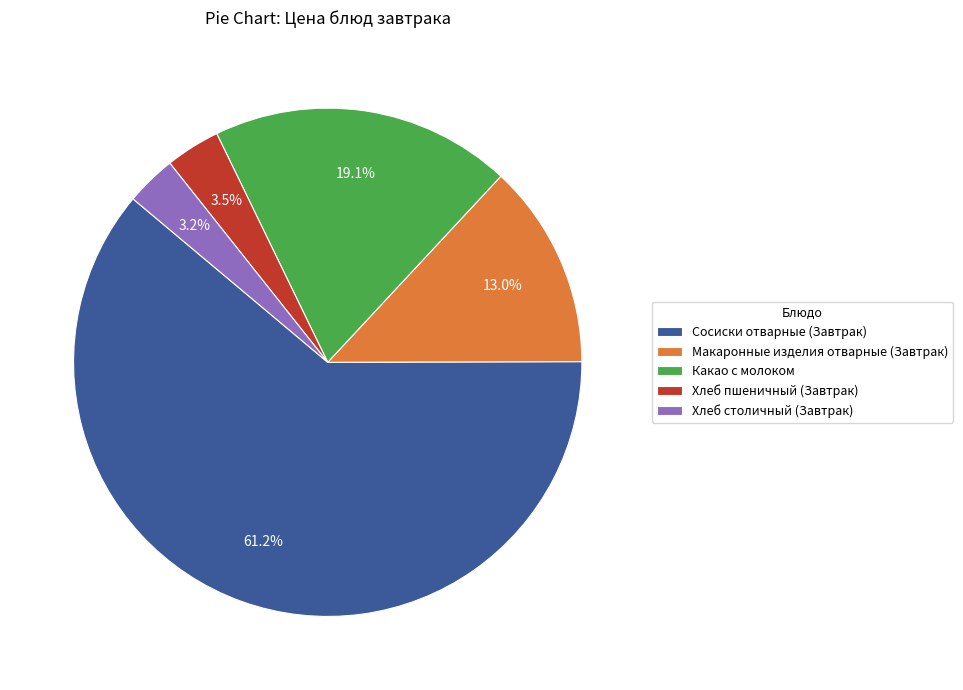

Which category has the biggest portion of the pie?

Сосиски отварные (Завтрак)